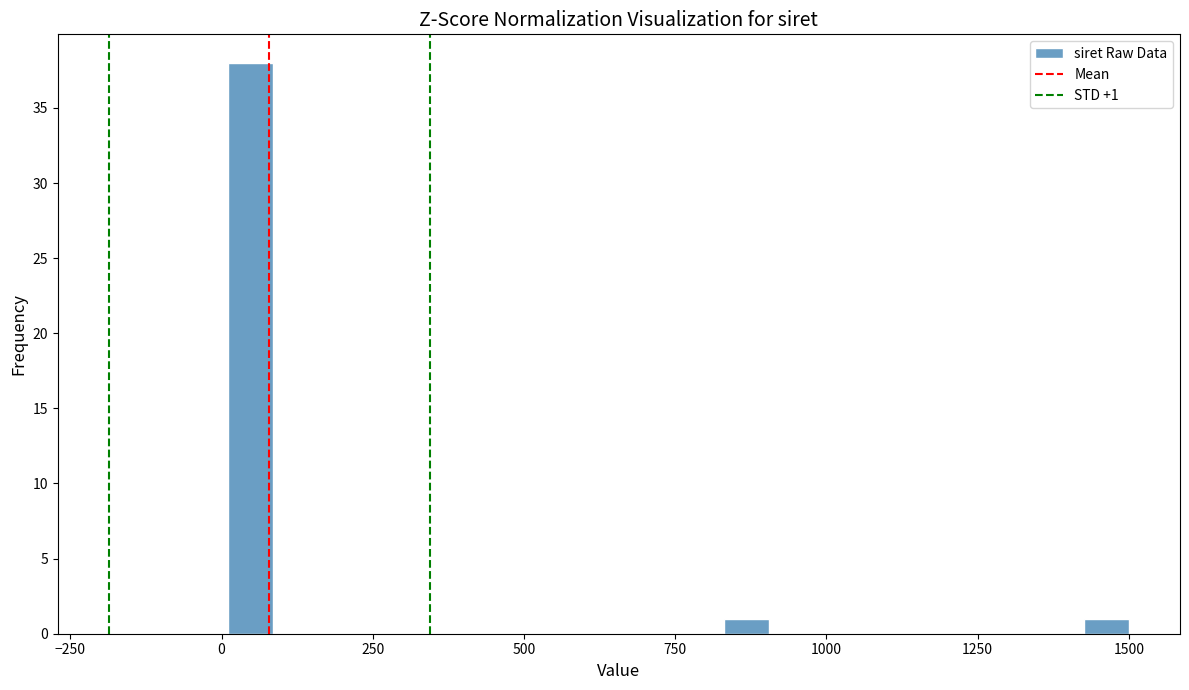

Around what value on the x-axis is the tallest bar? Give the approximate position of its centre, as read against the axis.

50